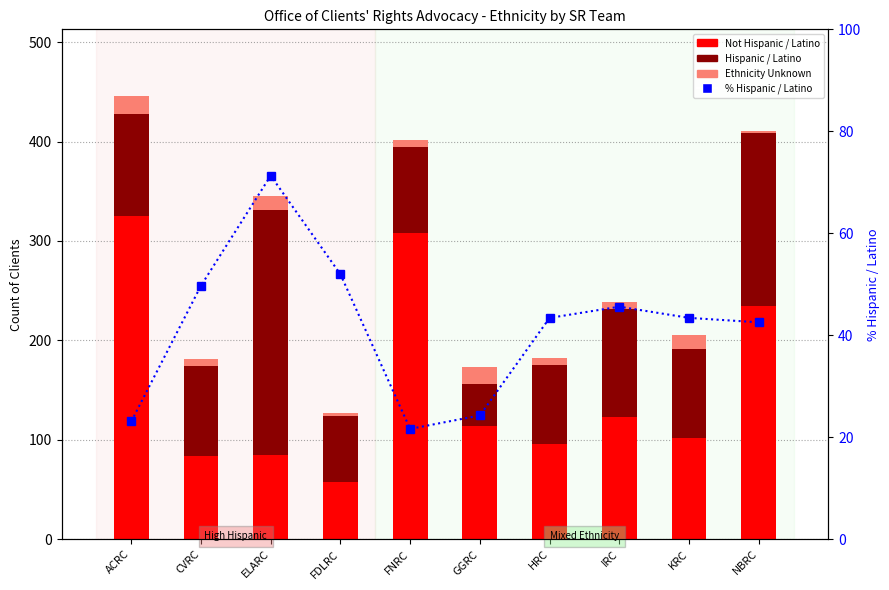

What is the greatest value displayed?

325.0